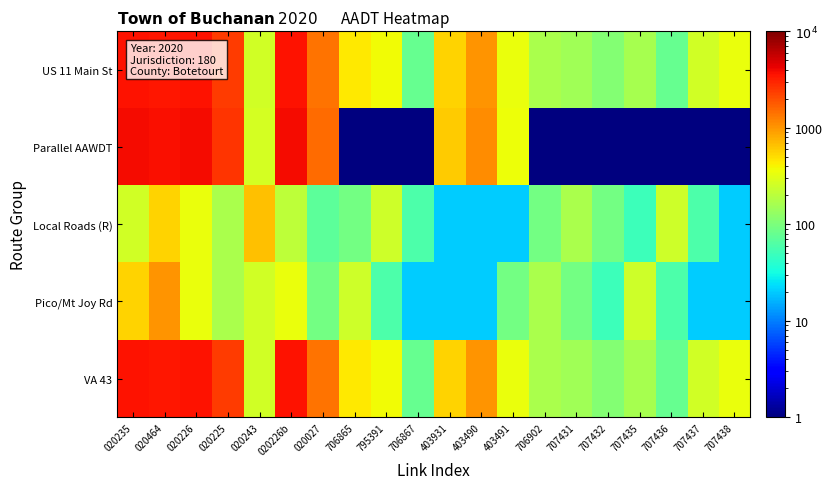

Reading right to left, transcribe all the data shown in this chart.

US 11 Main St: 707438=350	707437=260	707436=80	707435=160	707432=110	707431=150	706902=170	403491=340	403490=1000	403931=560	706867=80	795391=370	706865=450	020027=1400	020226b=3600	020243=260	020225=2400	020226=3600	020464=3500	020235=3600
Parallel AAWDT: 707438=1	707437=1	707436=1	707435=1	707432=1	707431=1	706902=1	403491=360	403490=1100	403931=590	706867=1	795391=1	706865=1	020027=1500	020226b=3800	020243=270	020225=2600	020226=3800	020464=3700	020235=3800
Local Roads (R): 707438=20	707437=60	707436=250	707435=50	707432=90	707431=170	706902=90	403491=20	403490=20	403931=20	706867=60	795391=250	706865=90	020027=70	020226b=210	020243=650	020225=170	020226=340	020464=560	020235=260
Pico/Mt Joy Rd: 707438=20	707437=20	707436=60	707435=250	707432=50	707431=90	706902=170	403491=90	403490=20	403931=20	706867=20	795391=60	706865=250	020027=90	020226b=350	020243=260	020225=170	020226=340	020464=1000	020235=560
VA 43: 707438=350	707437=260	707436=80	707435=160	707432=110	707431=150	706902=170	403491=340	403490=1000	403931=560	706867=80	795391=370	706865=450	020027=1400	020226b=3600	020243=260	020225=2400	020226=3600	020464=3500	020235=3600